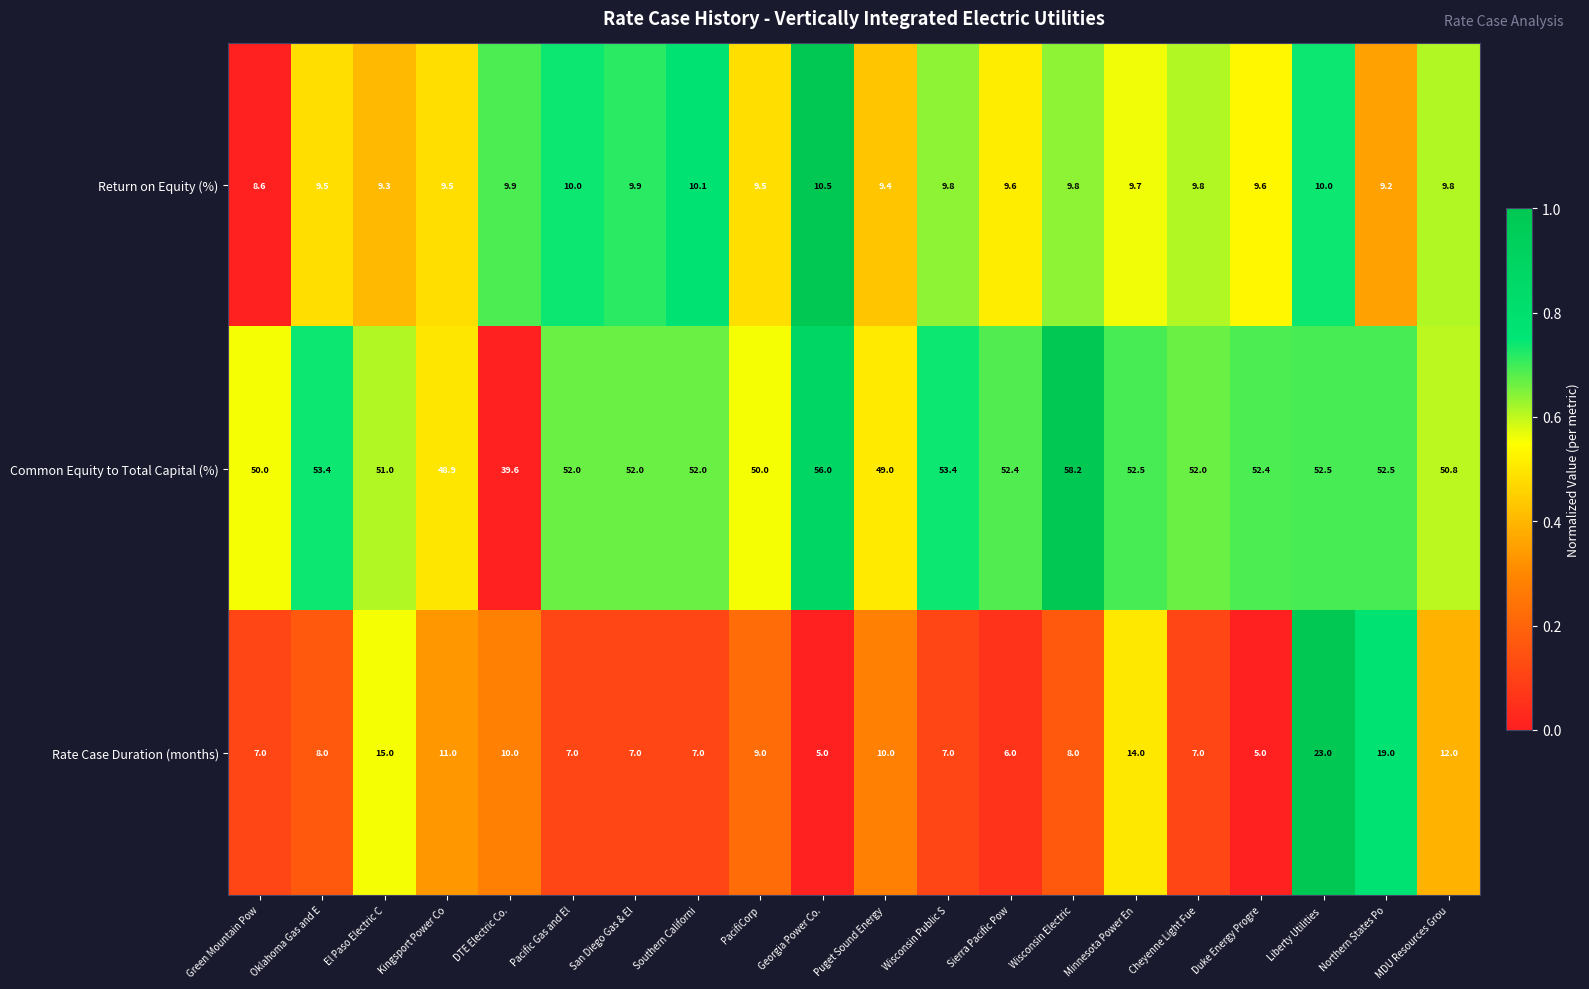

What is the sum of the Return on Equity (%) values at Cheyenne Light Fue and El Paso Electric C?

19.1